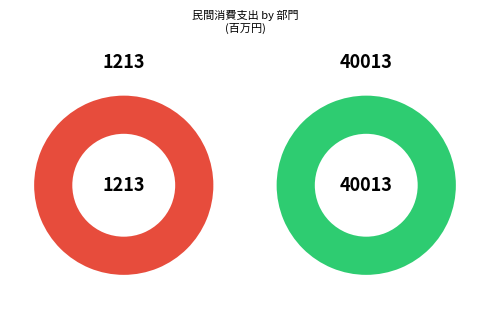

Is 畜産食料品 the majority of the pie?

No